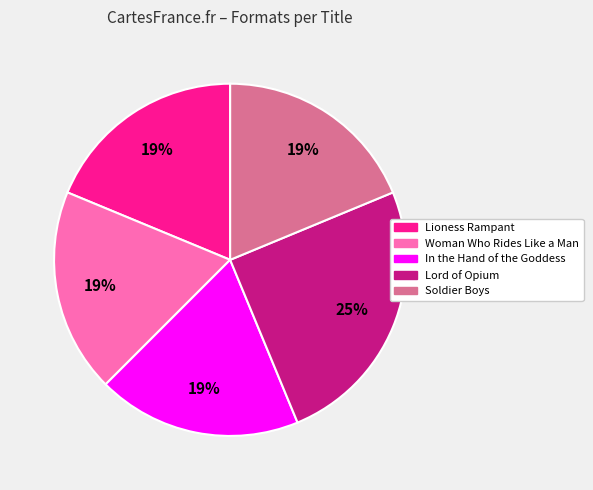

The Lord of Opium slice represents 25% of the pie. True or false?

True